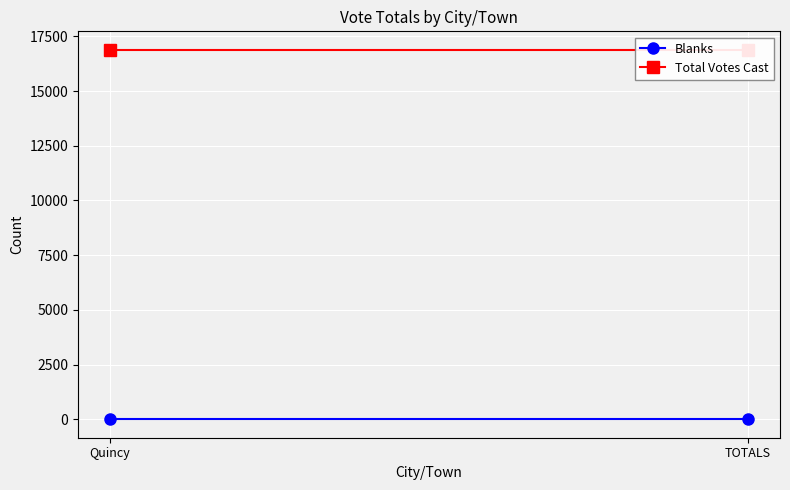

What is the label of the 1st point from the left?

Quincy